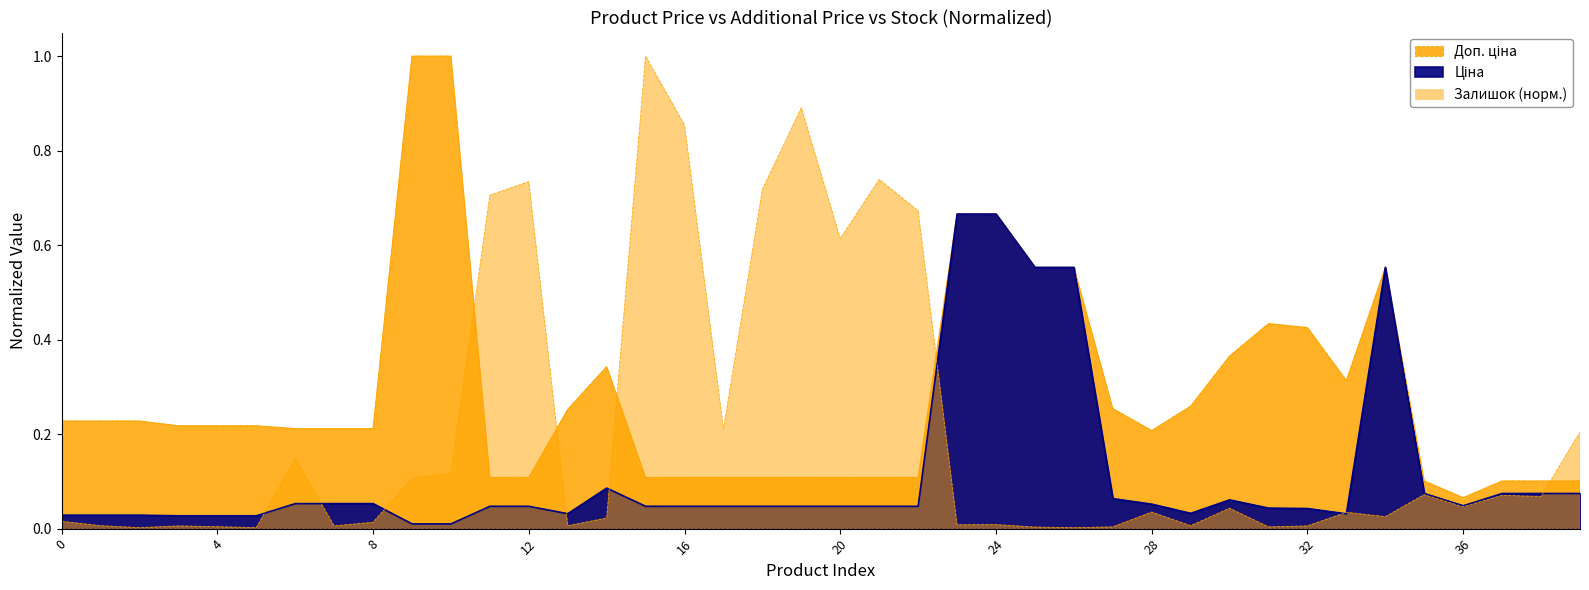

What is the difference between the second highest and minimum values in the Доп. ціна series?

0.9